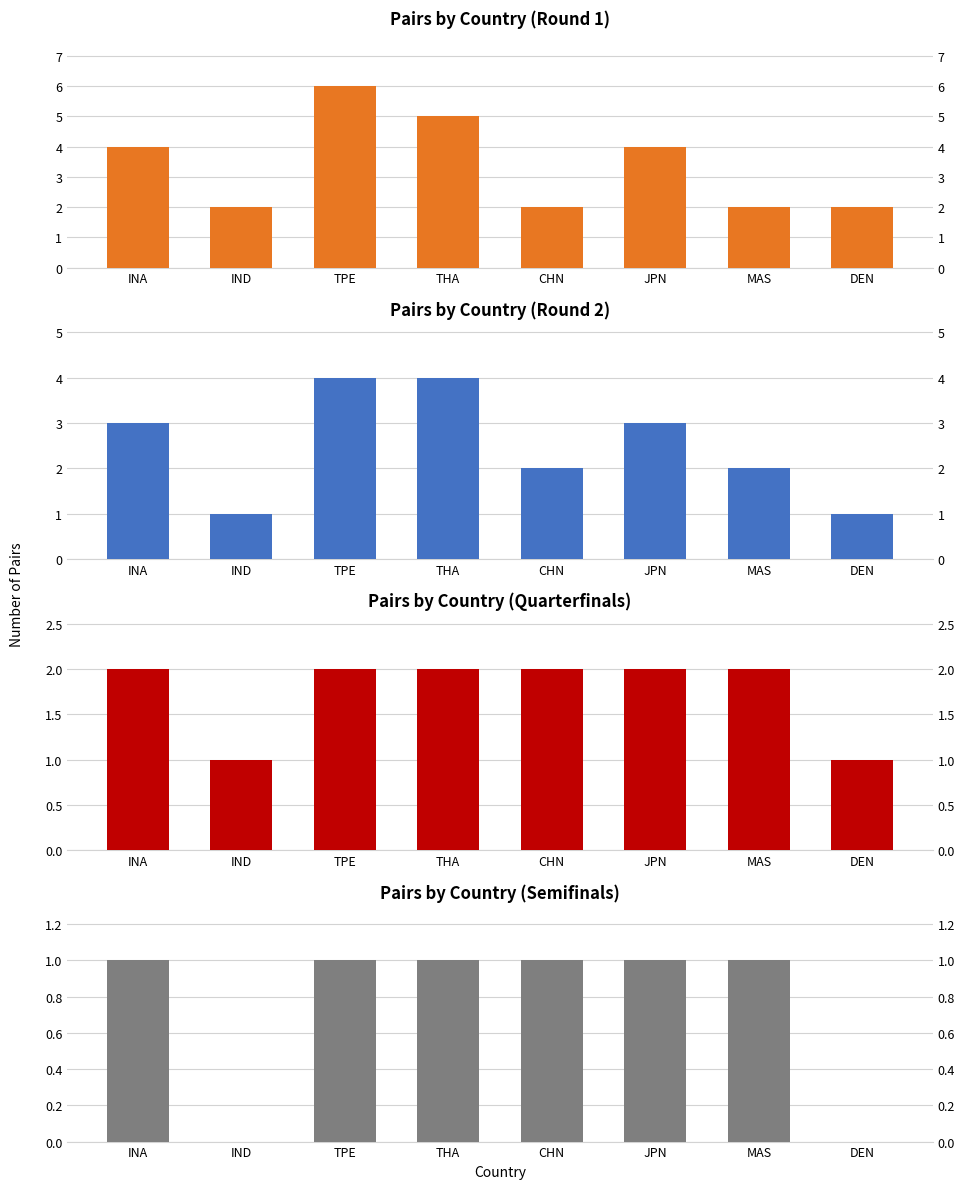

True or false: Quarterfinals has a value of 3 at INA.

False